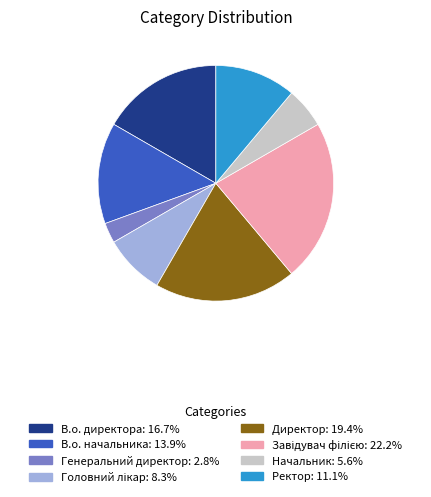

How many slices are in this pie chart?

8